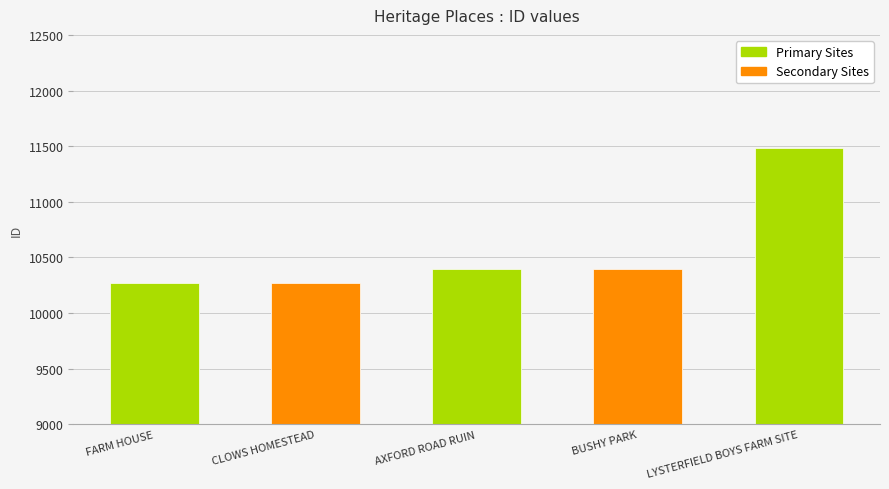

What is the average value?

10560